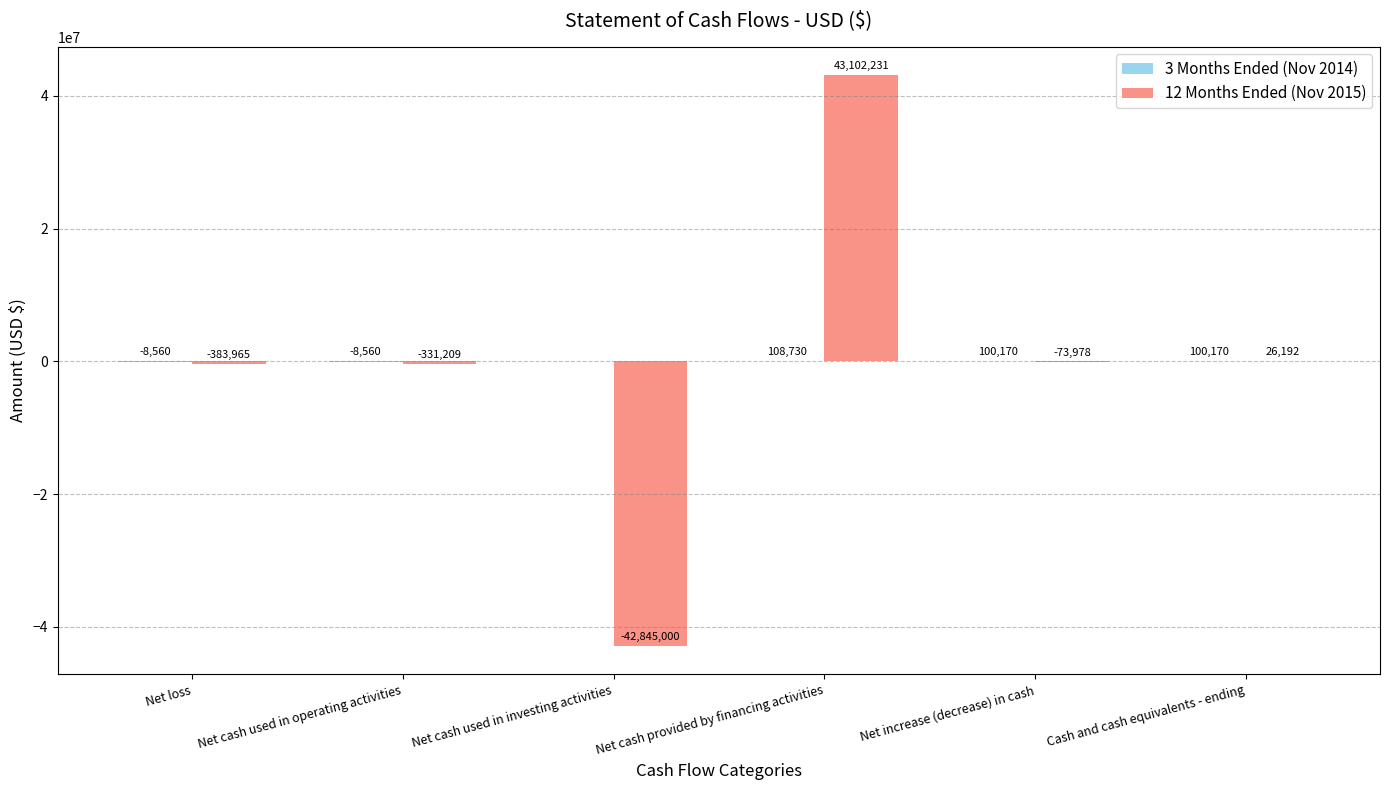

What is the total value across all series at Net cash used in operating activities?

-339769